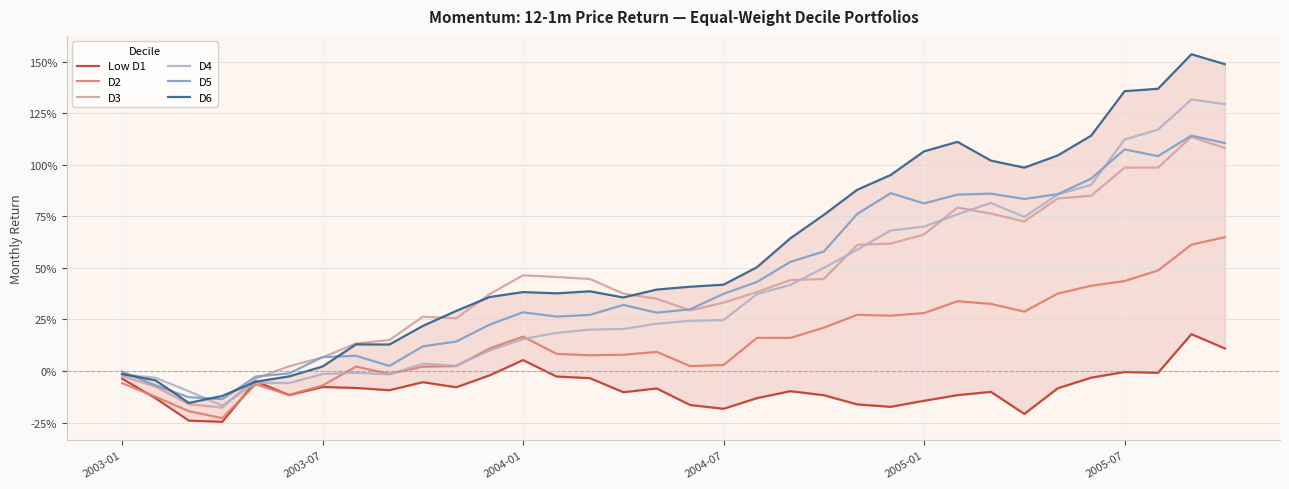

What is the difference between the D2 values at 23 and 10?

0.2